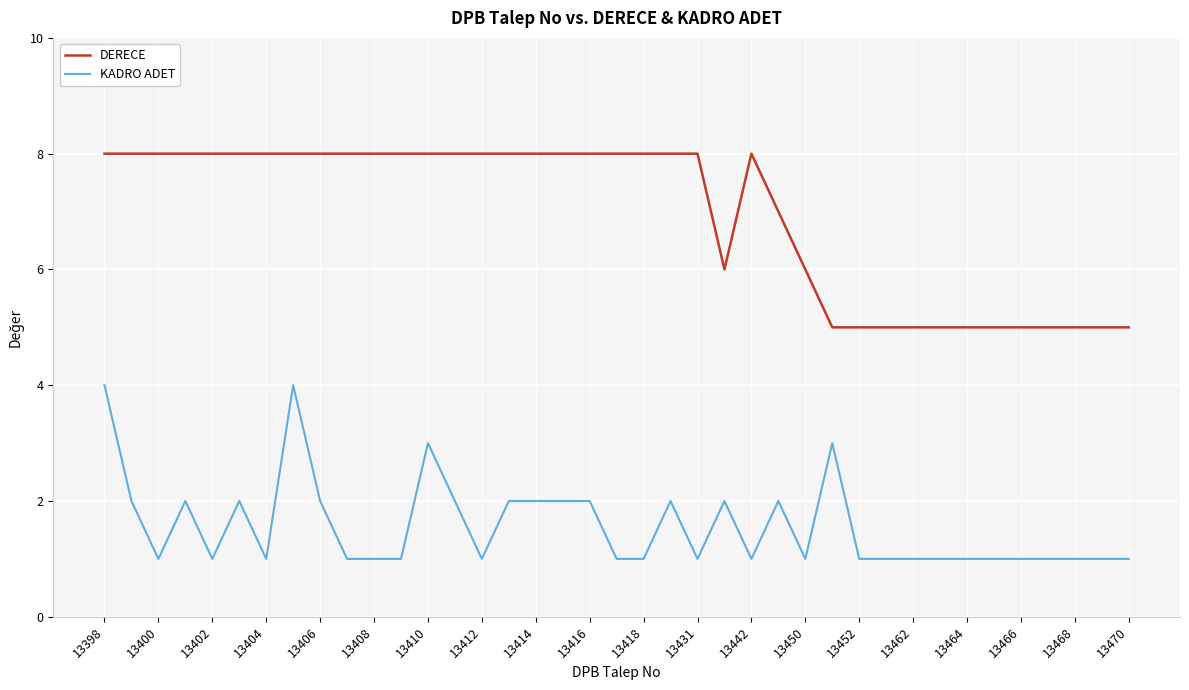

What is the difference between the maximum and minimum values in the KADRO ADET series?

3